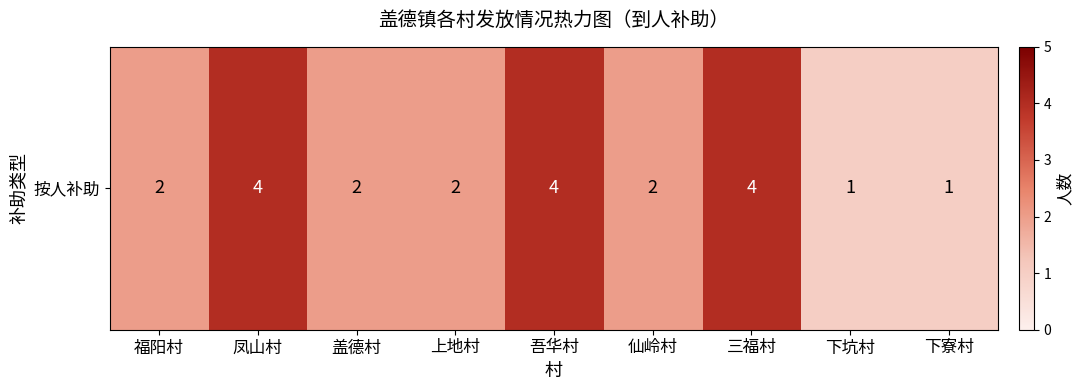

Rank the categories by value from highest to lowest.

凤山村, 吾华村, 三福村, 福阳村, 盖德村, 上地村, 仙岭村, 下坑村, 下寮村